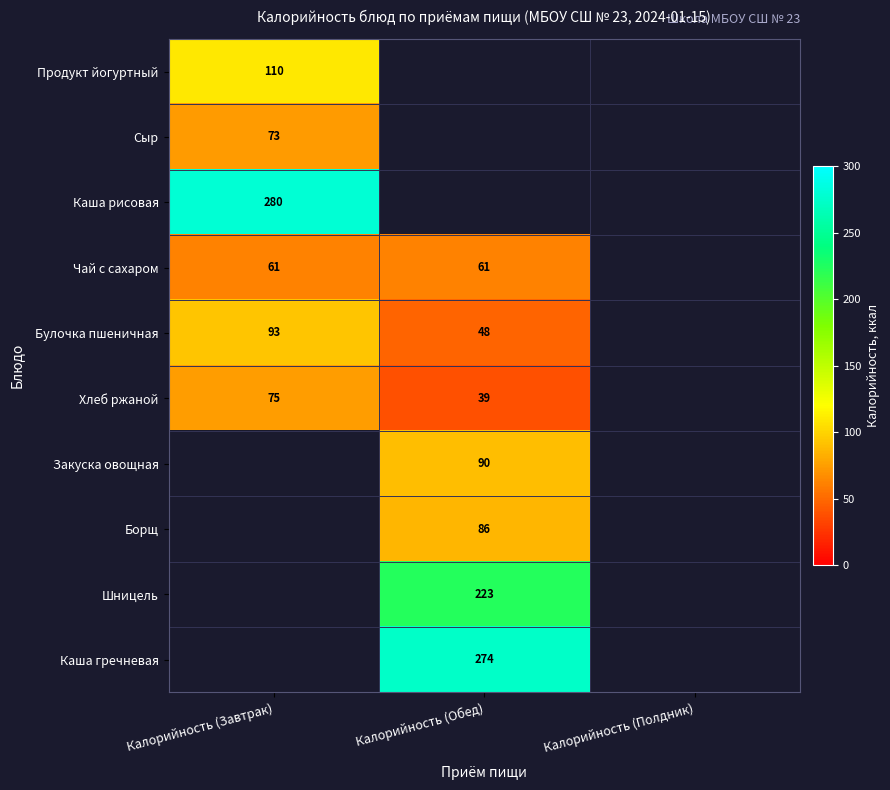

At how many categories does at least one series exceed 191?

2